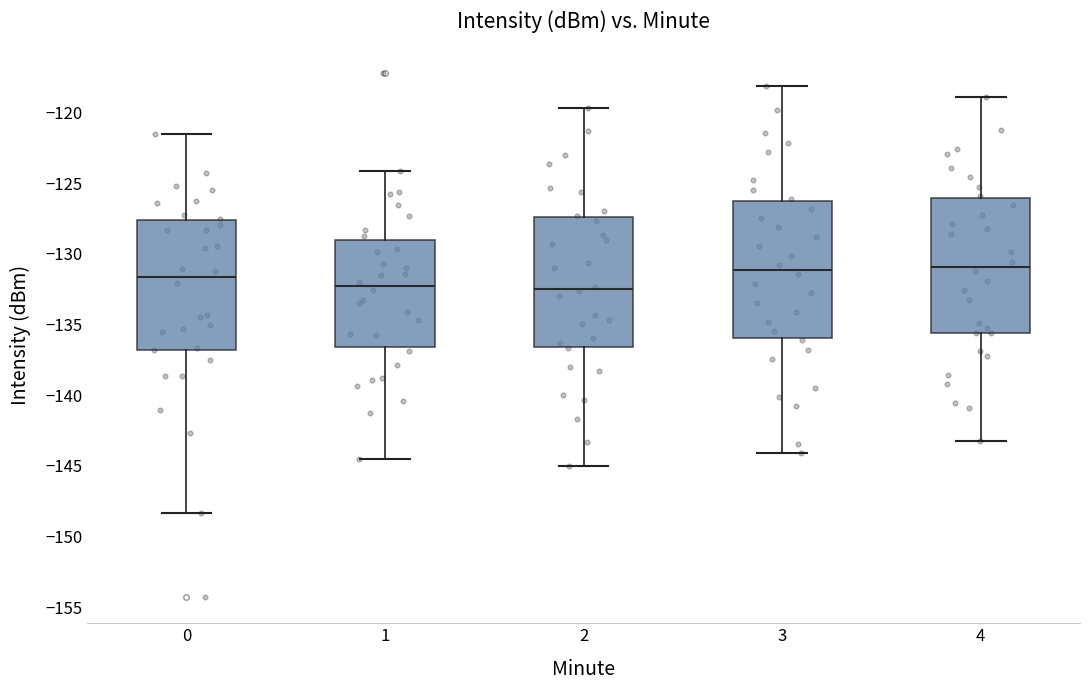

Reading left to right, transcribe this box plot: for each box, give where its median line is, the range the box spans, and where its two whiskers end, as read against the y-axis. The values are not printed on the chart, so give them approximately, as read against the axis.

0: median -131.5, box -137.0 to -127.5, whiskers -148.5 to -121.5
1: median -132.5, box -136.5 to -129.0, whiskers -144.5 to -124.0
2: median -132.5, box -136.5 to -127.5, whiskers -145.0 to -119.5
3: median -131.0, box -136.0 to -126.5, whiskers -144.0 to -118.0
4: median -131.0, box -135.5 to -126.0, whiskers -143.0 to -119.0